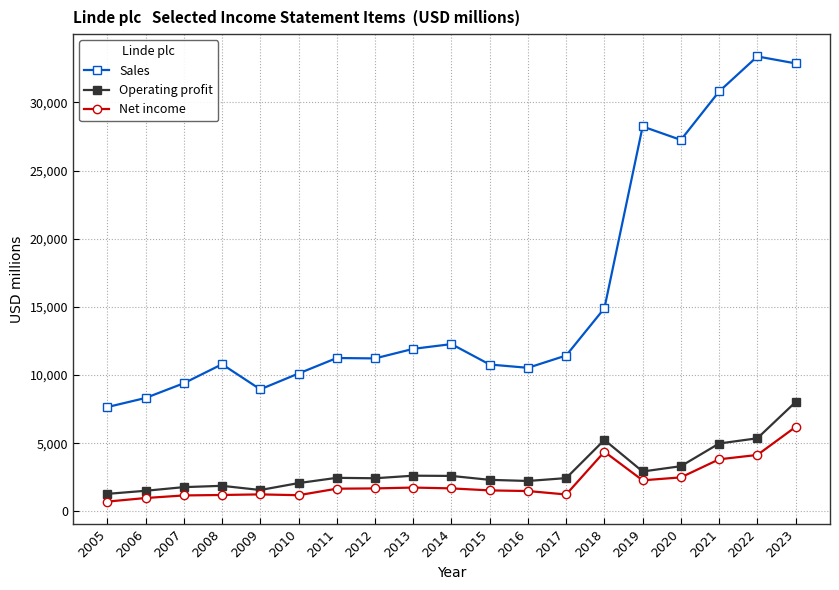

The Sales series shows 8956 at 2009. True or false?

True